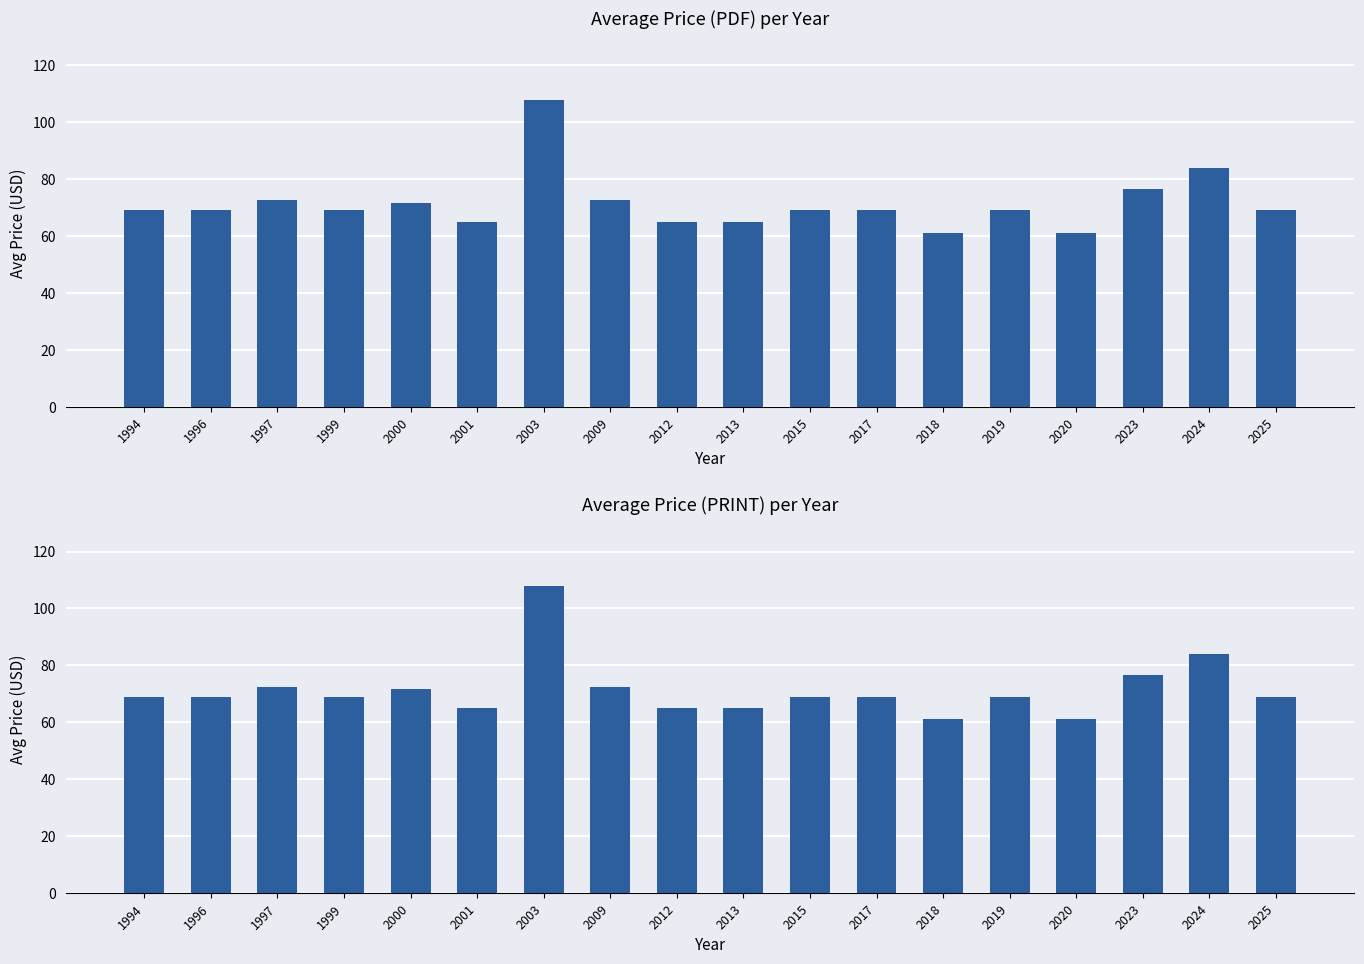

What is the difference between the maximum and second lowest values in the Price (PDF) series?

47.0